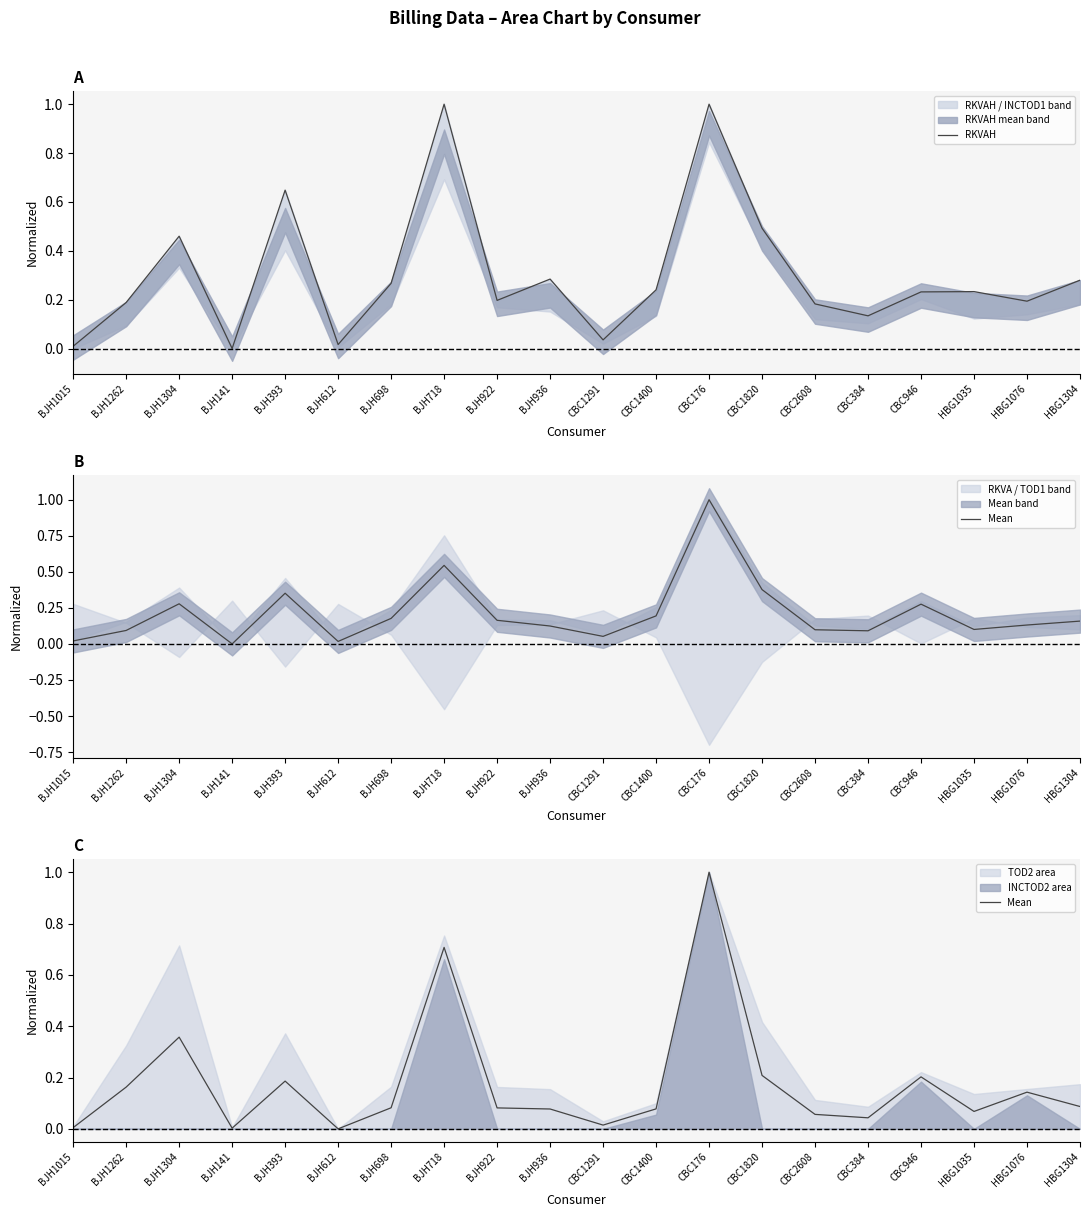

Is the value of RKVAH at BJH1262 greater than the value of Mean at BJH698?

Yes